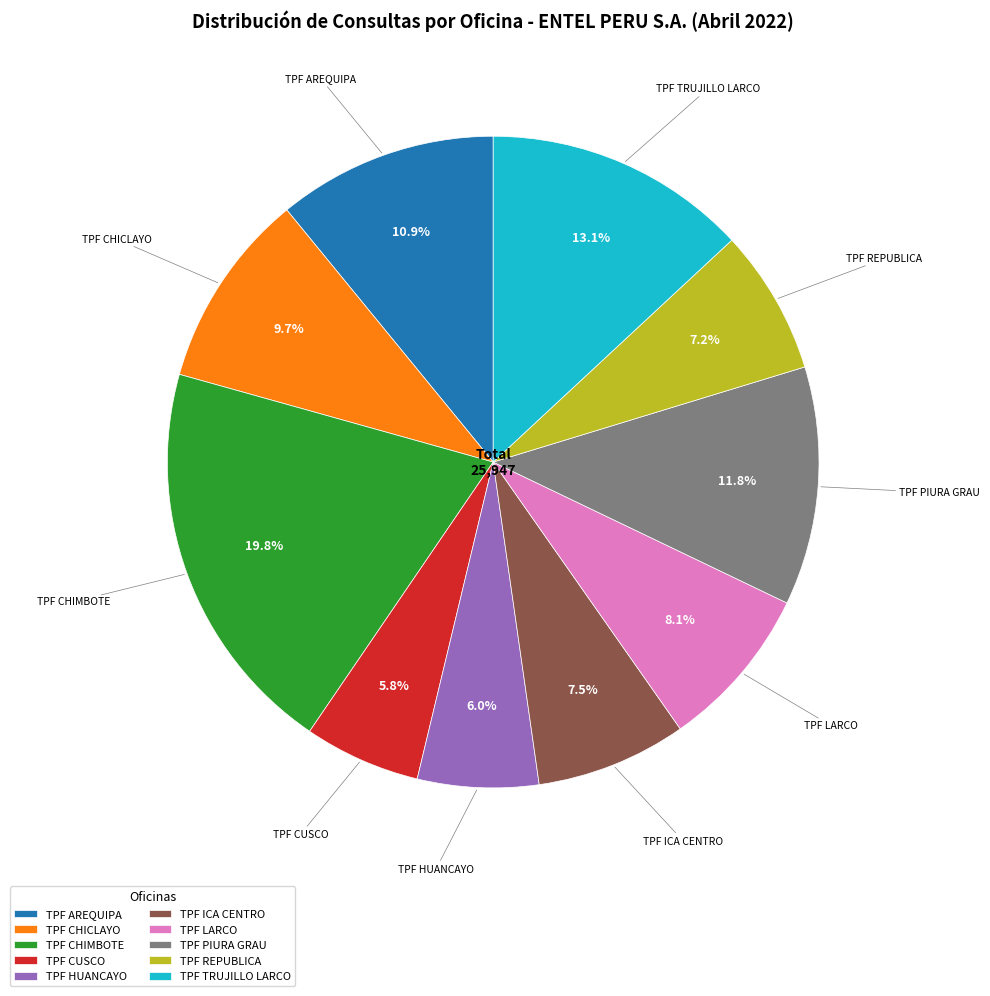

What is the ratio of the value at TPF TRUJILLO LARCO to the value at TPF HUANCAYO?

2.2